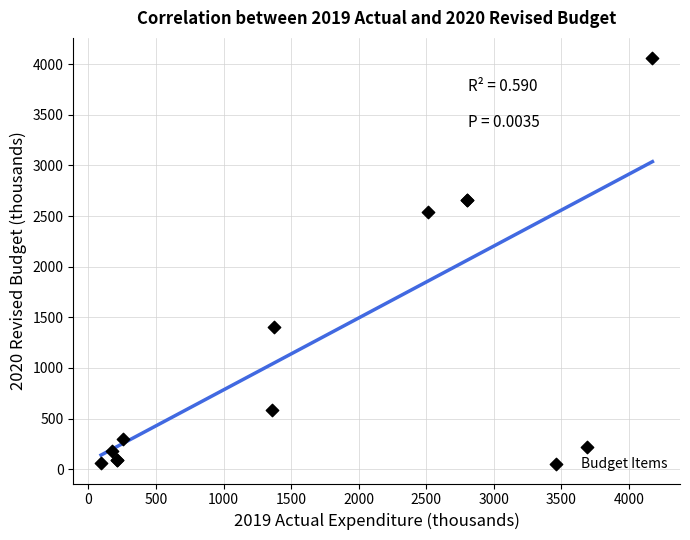

What Y value in the scatter plot is closest to 2059?

2537.1